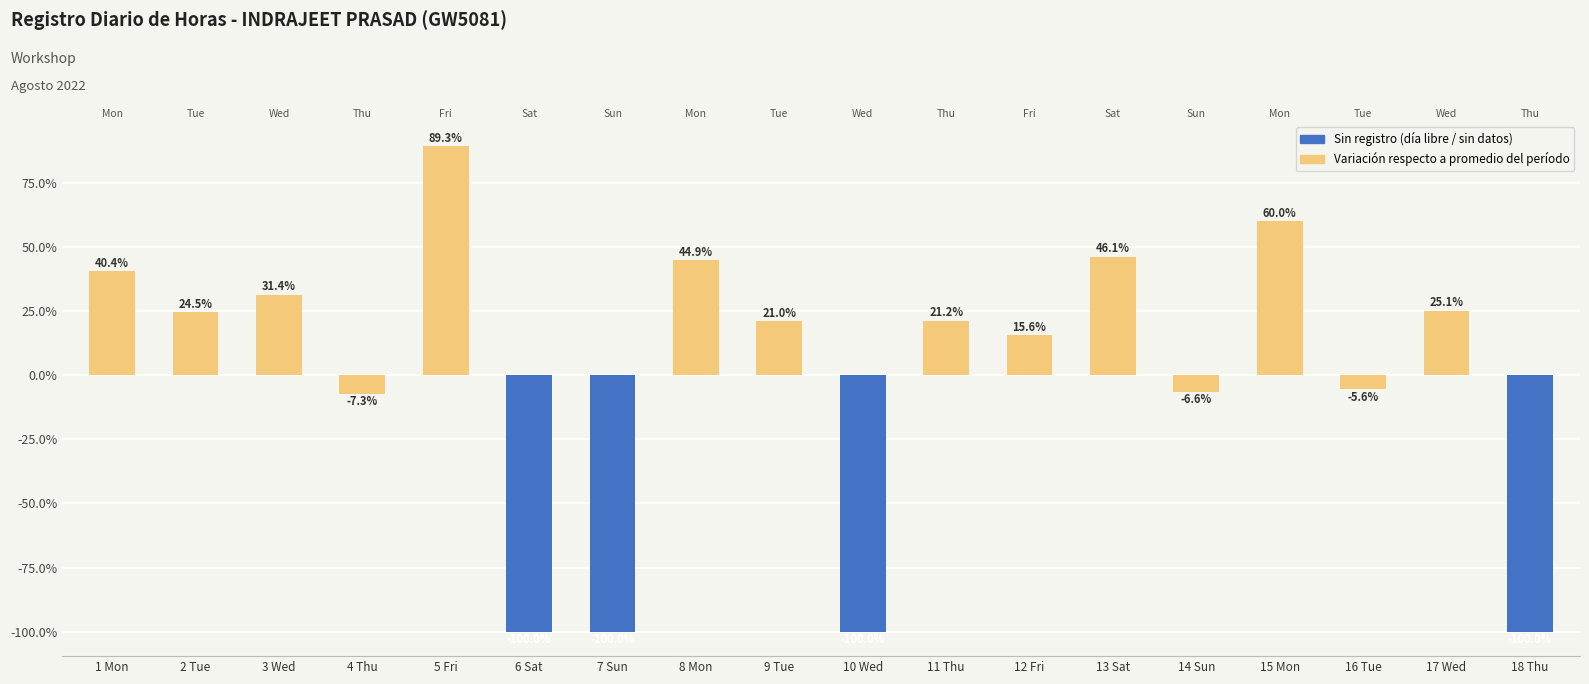

How many negative values are there?

7